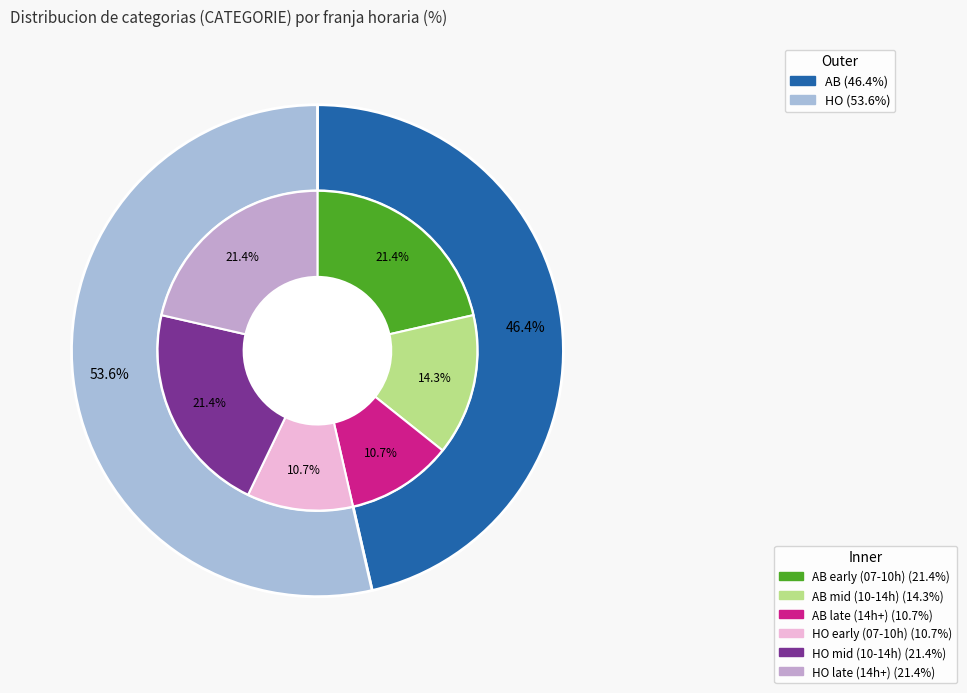

Rank the categories by value from highest to lowest.

HO, AB